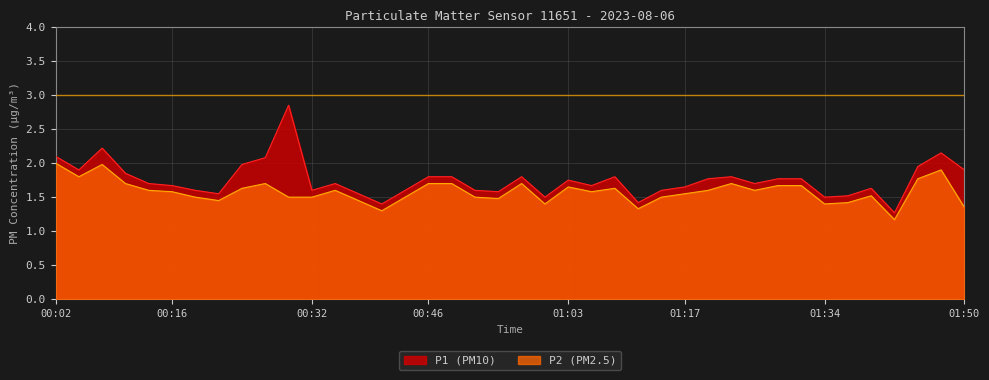

Reading left to right, list all the values displayed in this chart.

P1: 2.1	1.9	2.2	1.9	1.7	1.7	1.6	1.6	2.0	2.1	2.9	1.6	1.7	1.6	1.4	1.6	1.8	1.8	1.6	1.6	1.8	1.5	1.8	1.7	1.8	1.4	1.6	1.6	1.8	1.8	1.7	1.8	1.8	1.5	1.5	1.6	1.3	1.9	2.1	1.9
P2: 2.0	1.8	2.0	1.7	1.6	1.6	1.5	1.4	1.6	1.7	1.5	1.5	1.6	1.4	1.3	1.5	1.7	1.7	1.5	1.5	1.7	1.4	1.6	1.6	1.6	1.3	1.5	1.6	1.6	1.7	1.6	1.7	1.7	1.4	1.4	1.5	1.2	1.8	1.9	1.4